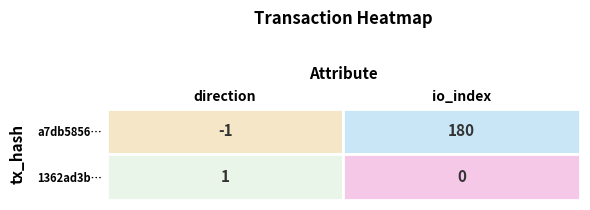

How many data points does each series have?

2